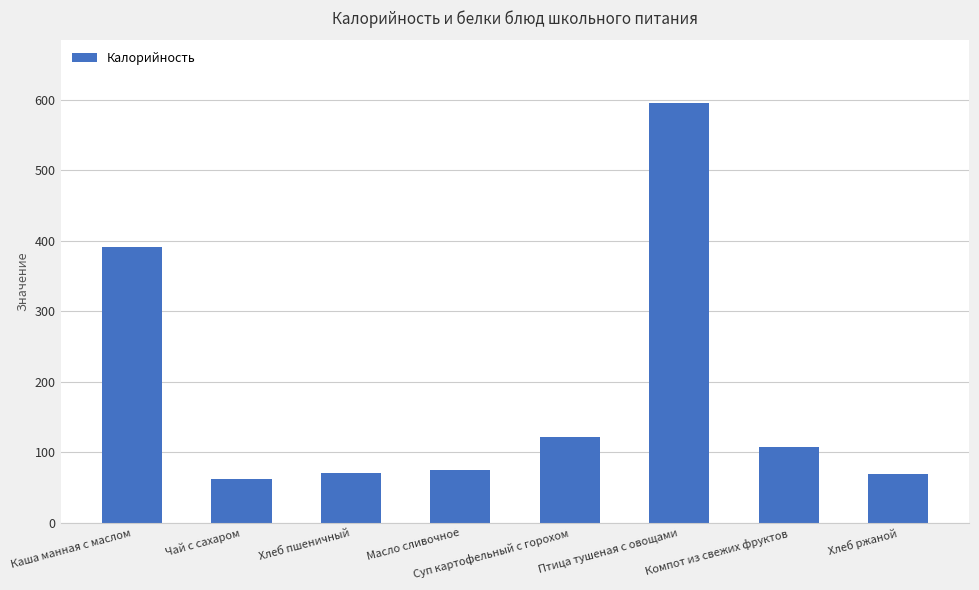

At which category does the chart reach its peak across all series?

Птица тушеная с овощами